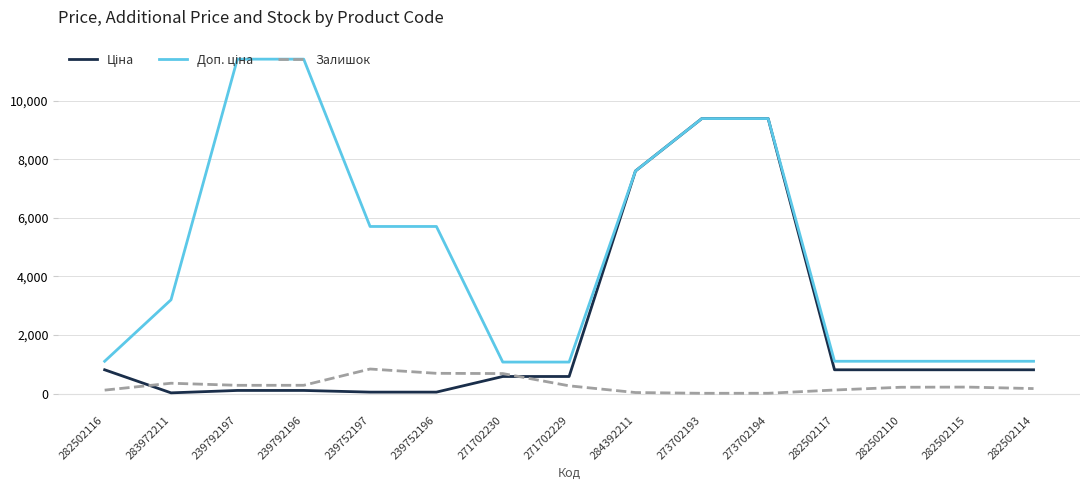

What is the greatest value displayed?

11410.0